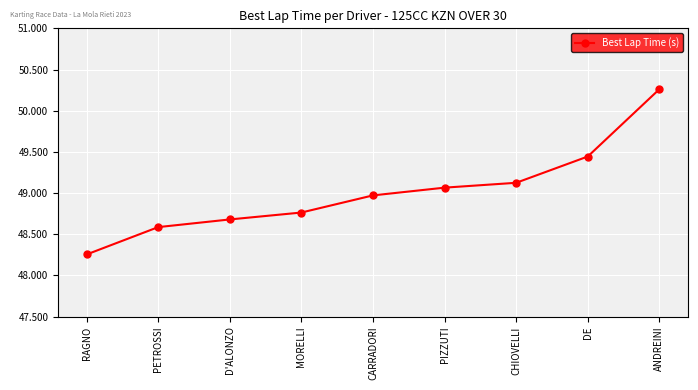

What is the difference between the second highest and minimum values?

1.2